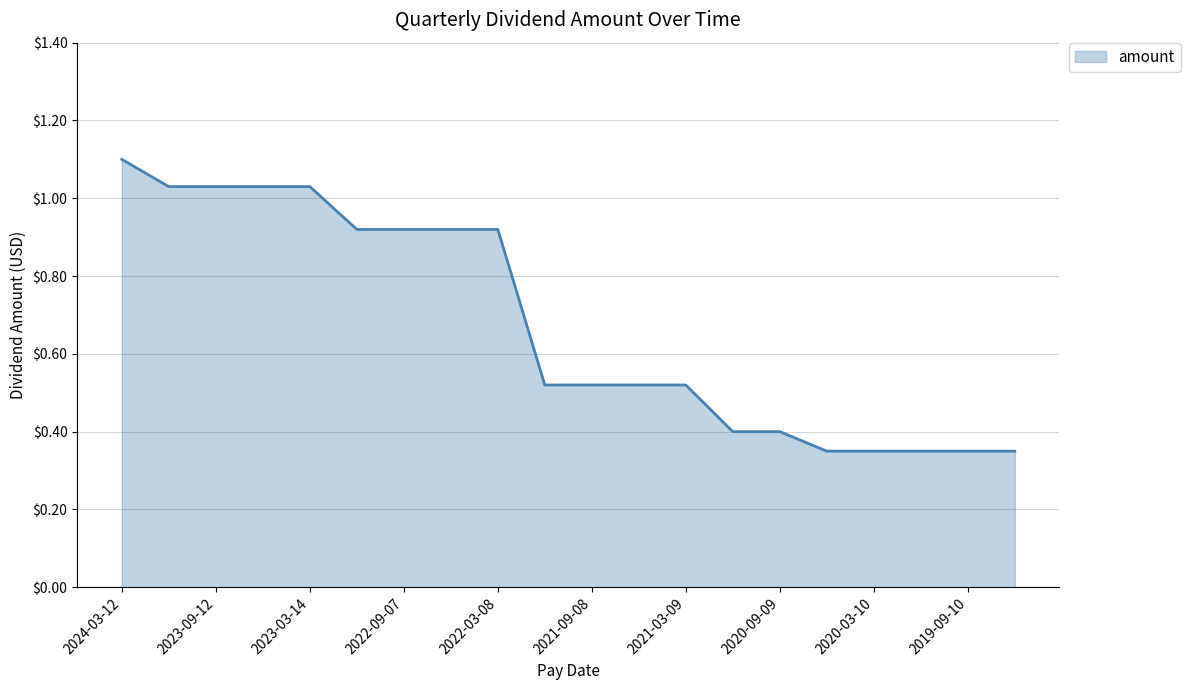

What is the greatest value displayed?

1.1